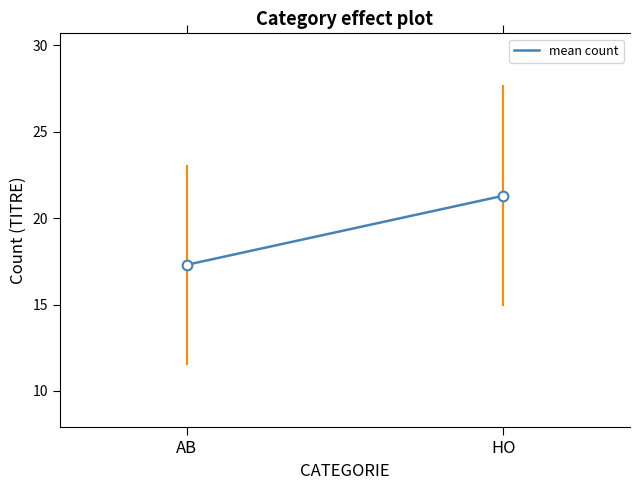

Reading right to left, extract all data points from this chart.

HO=21.3	AB=17.3